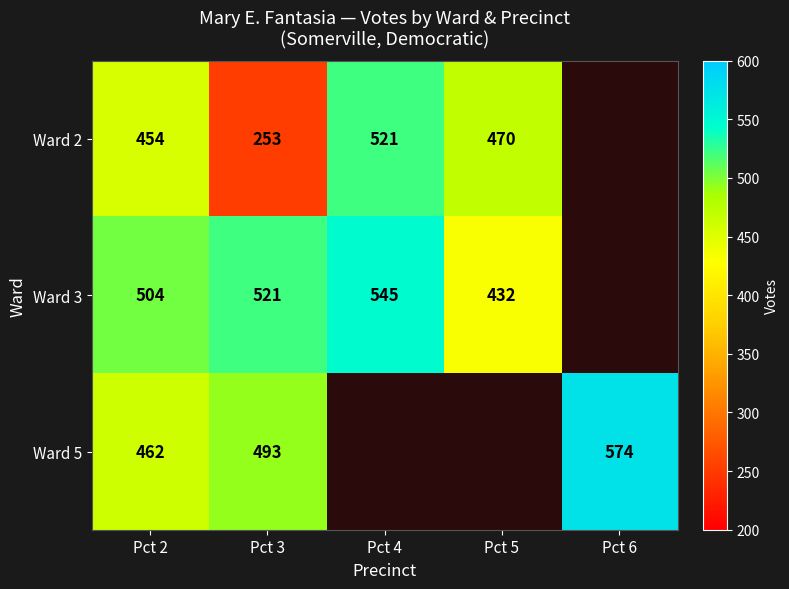

What is the total value across all series at Pct 4?

1066